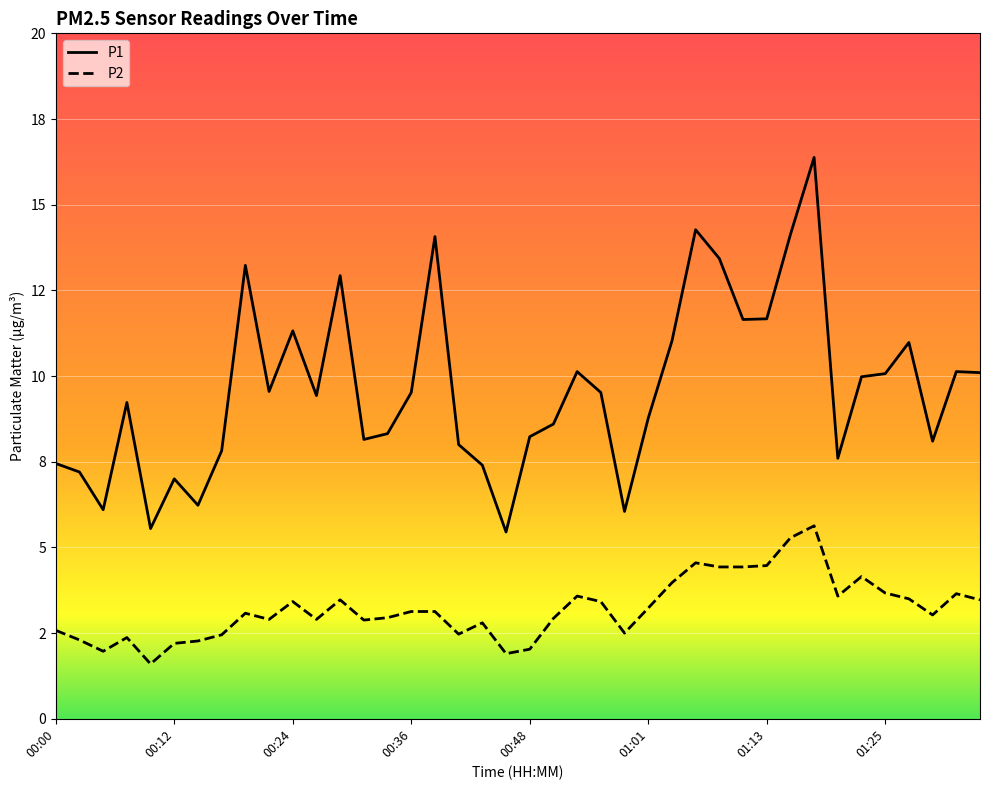

What are all the series names shown in the legend?

P1, P2